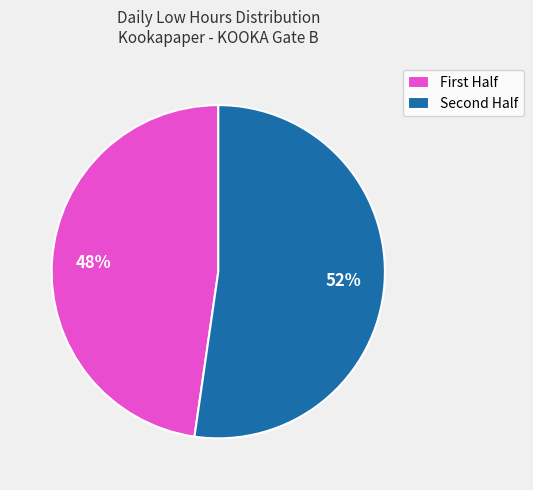

Rank the categories by value from lowest to highest.

First Half, Second Half